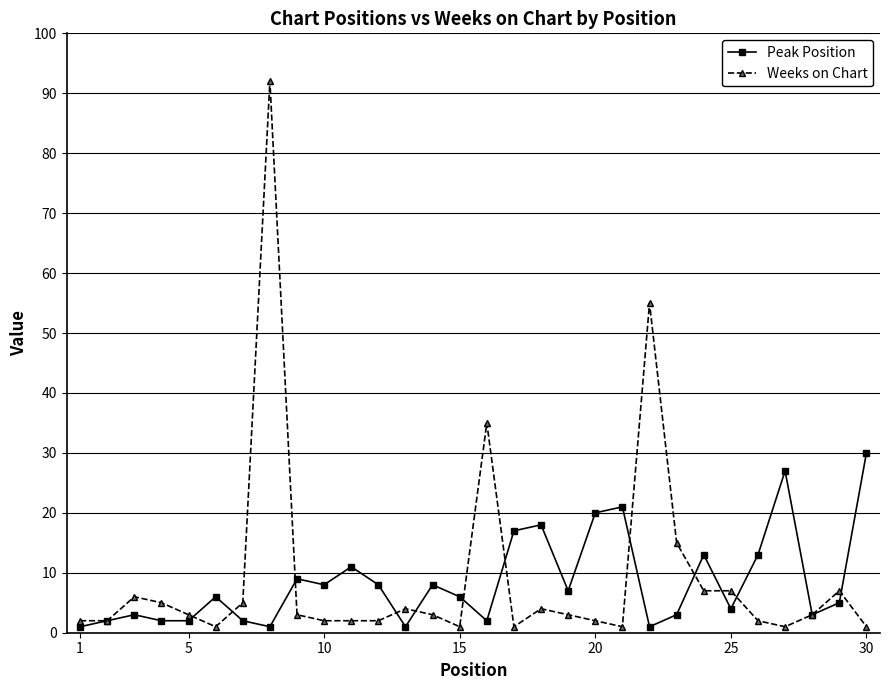

True or false: Weeks on Chart has more than 2 interior local peaks.

True